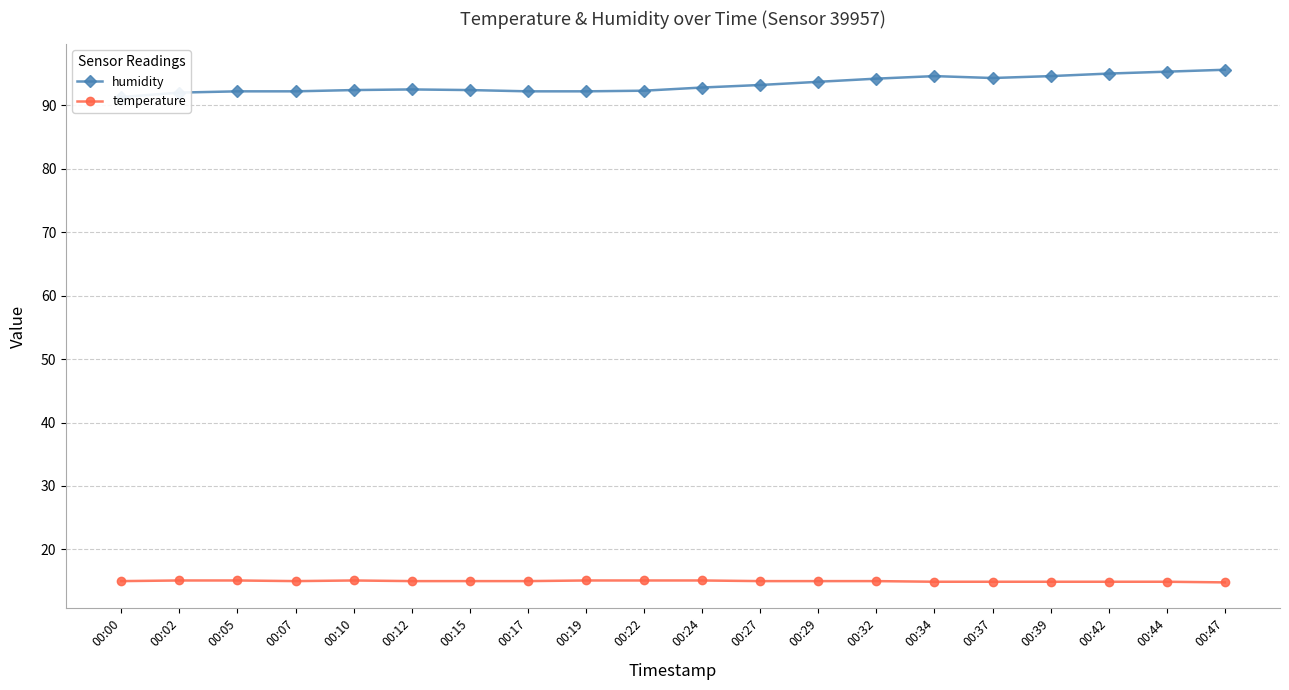

At which label does humidity reach its peak?

00:47